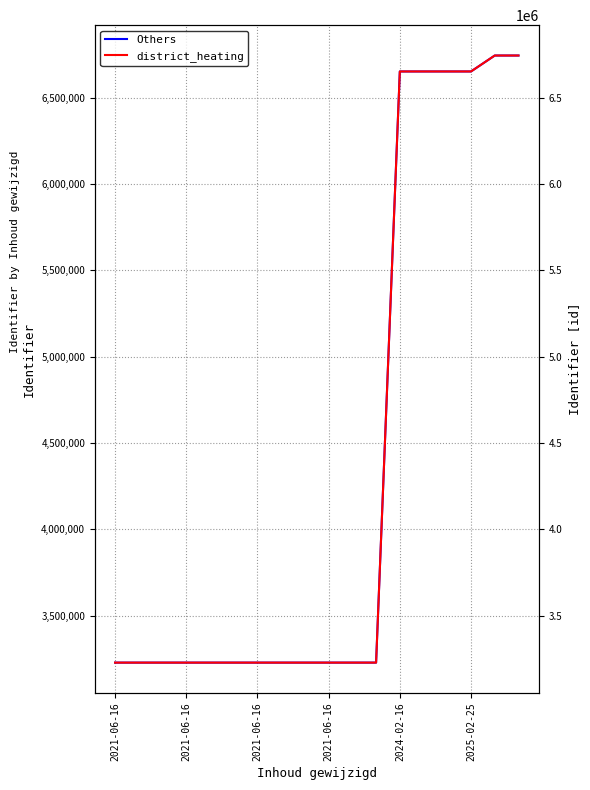

Which series has the widest spread of values?

Others